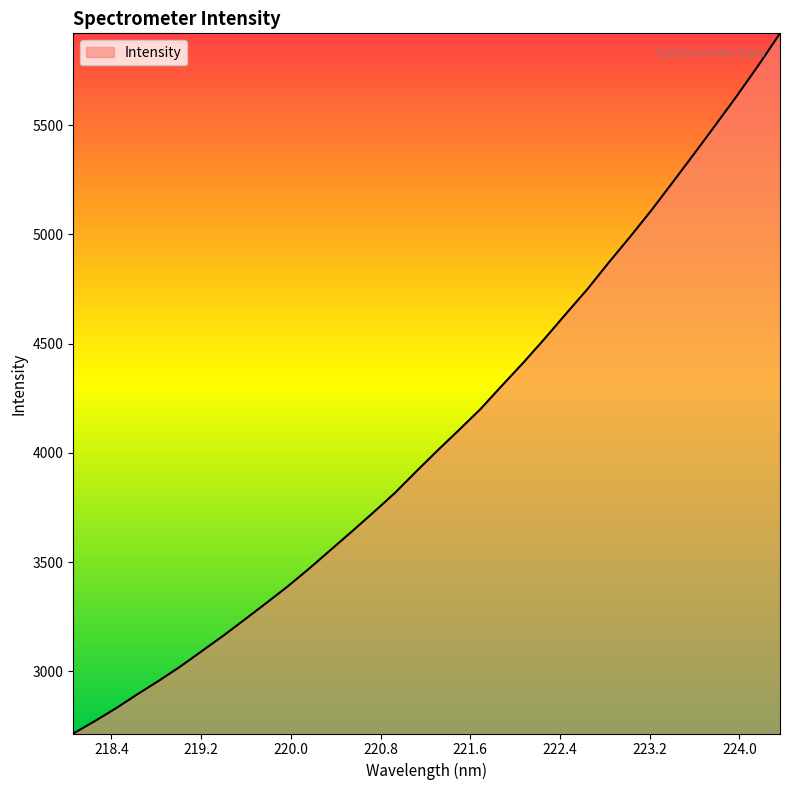

What is the greatest value displayed?

5920.7